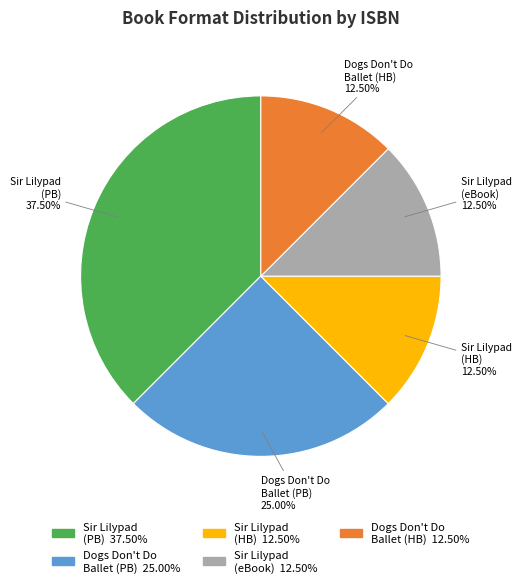

Does any single category account for the majority?

No